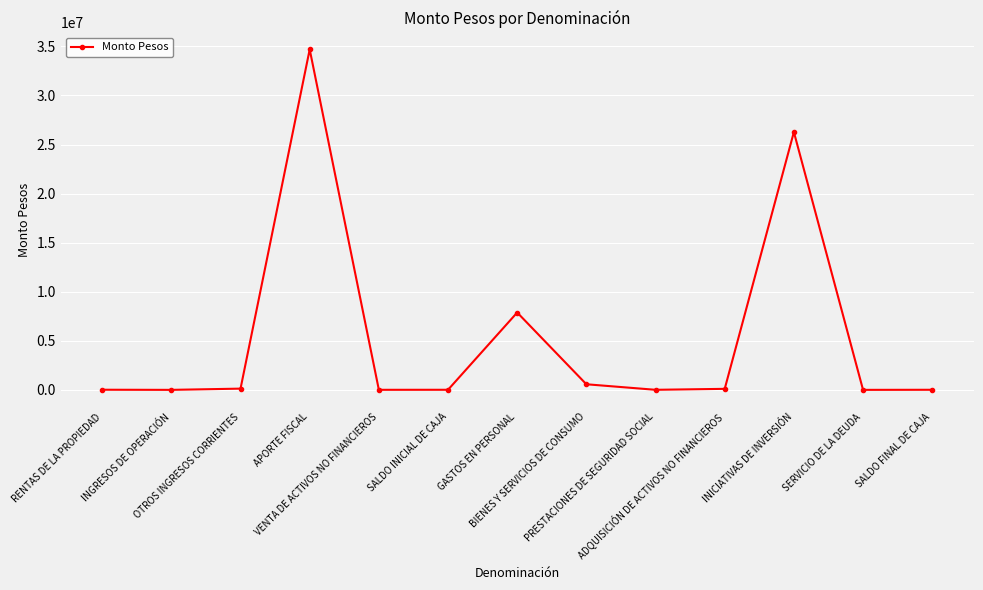

Is it true that the value at RENTAS DE LA PROPIEDAD is 14420?

True